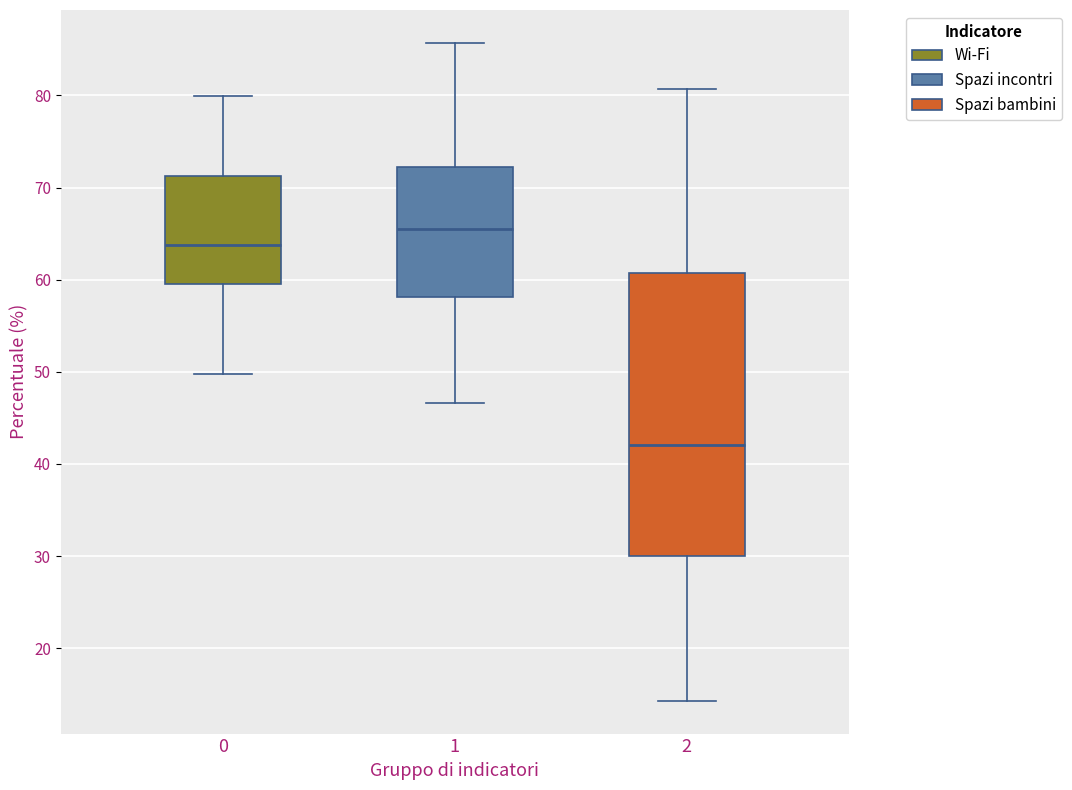

Reading left to right, transcribe this box plot: for each box, give where its median line is, the range the box spans, and where its two whiskers end, as read against the y-axis. The values are not printed on the chart, so give them approximately, as read against the axis.

0: median 64, box 60 to 71, whiskers 50 to 80
1: median 66, box 58 to 72, whiskers 47 to 86
2: median 42, box 30 to 61, whiskers 14 to 81